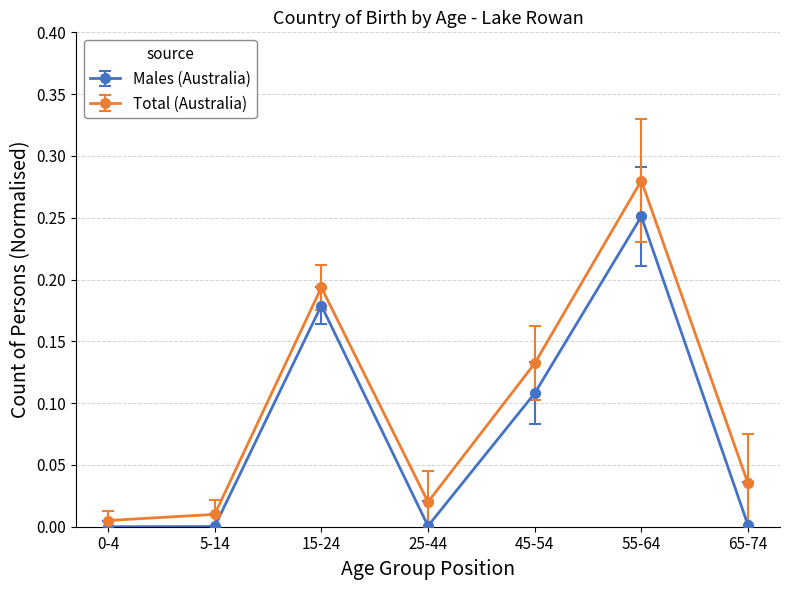

At which category is the sum across all series the highest?

55-64